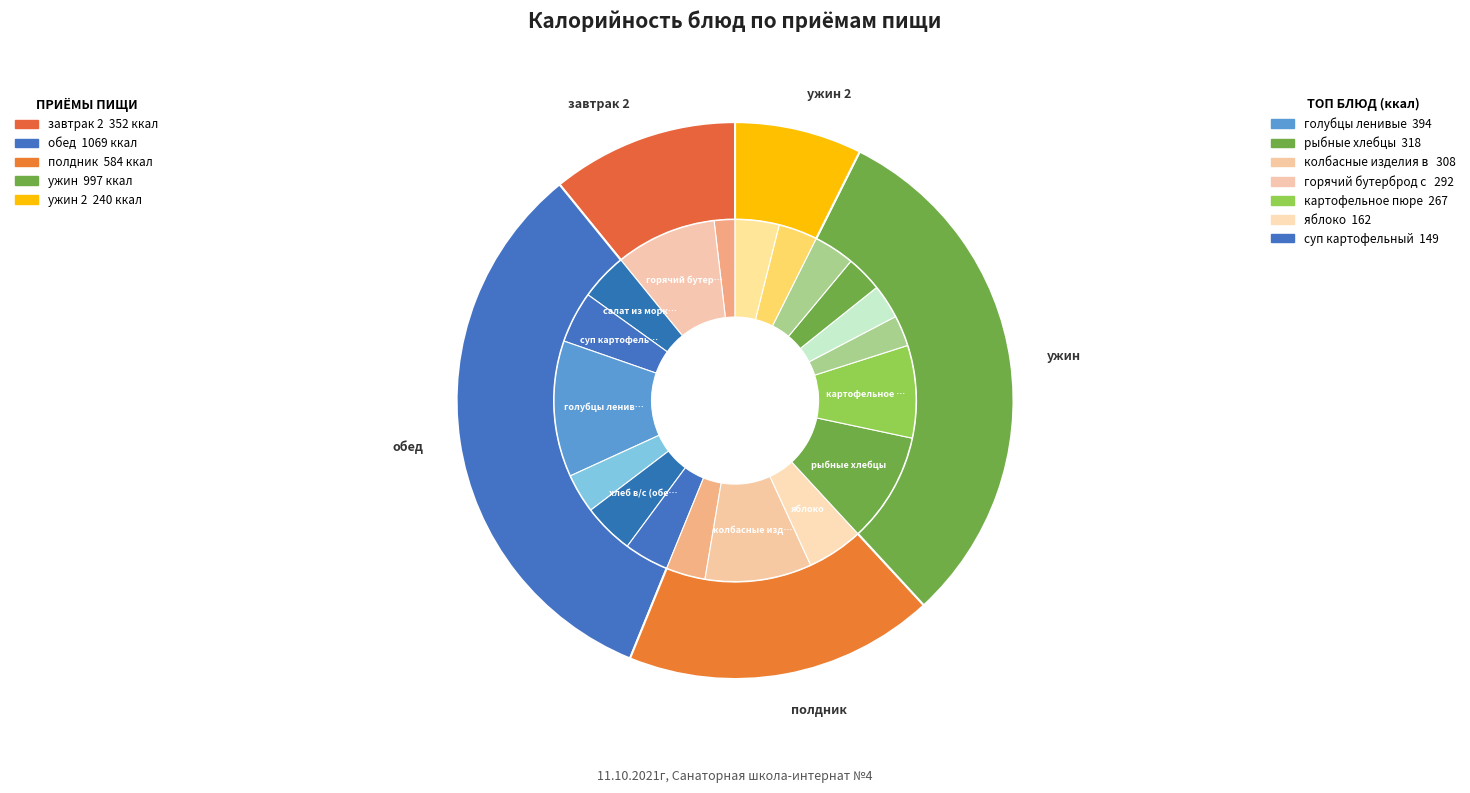

Approximately how many times larger is the value at хлеб ржаной (ужин) compared to картофельное пюре?

0.4